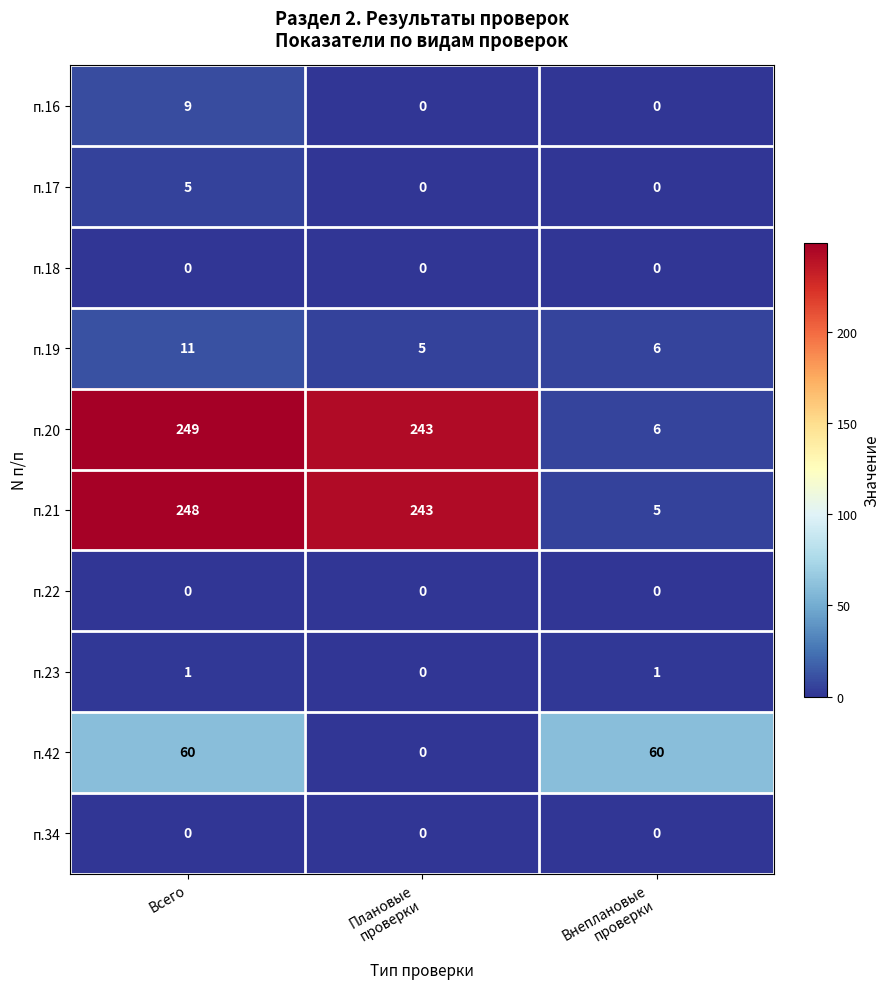

At which category is the sum across all series the highest?

Всего